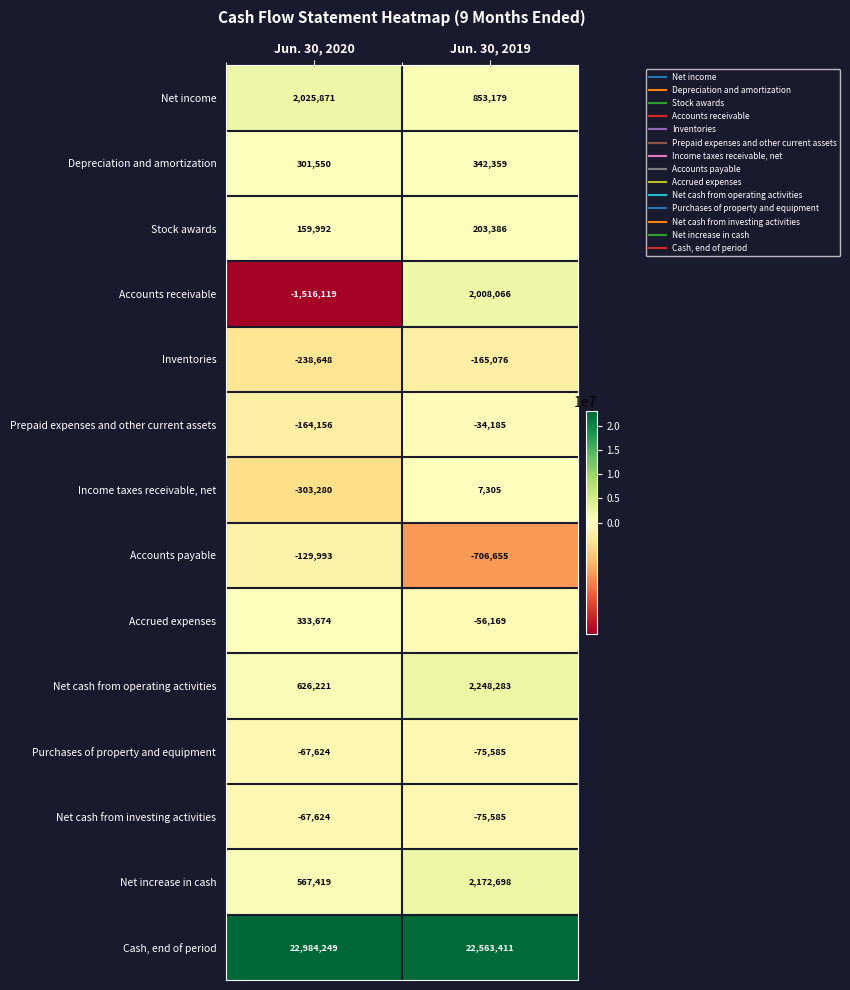

At how many categories does at least one series exceed 13465630?

2